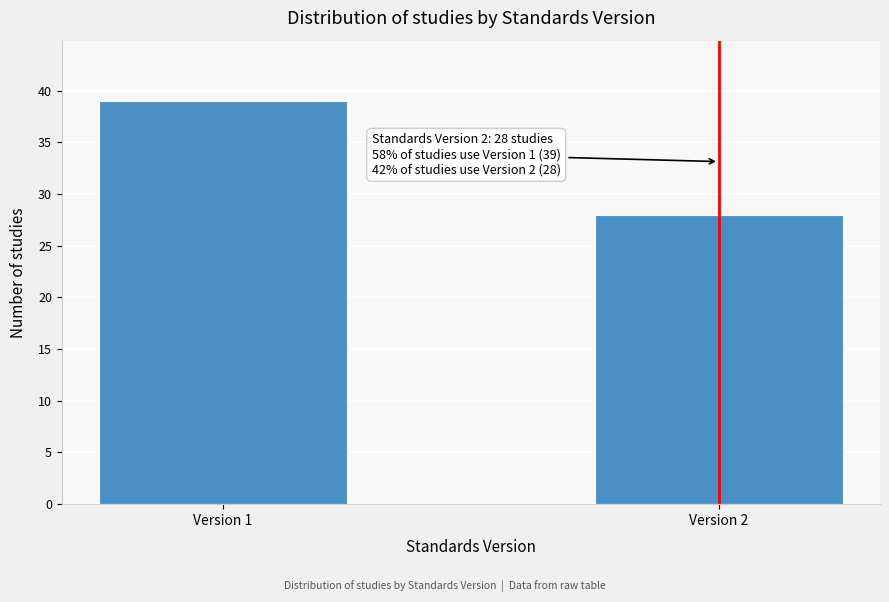

Reading right to left, transcribe all the data shown in this chart.

Version 2=28	Version 1=39